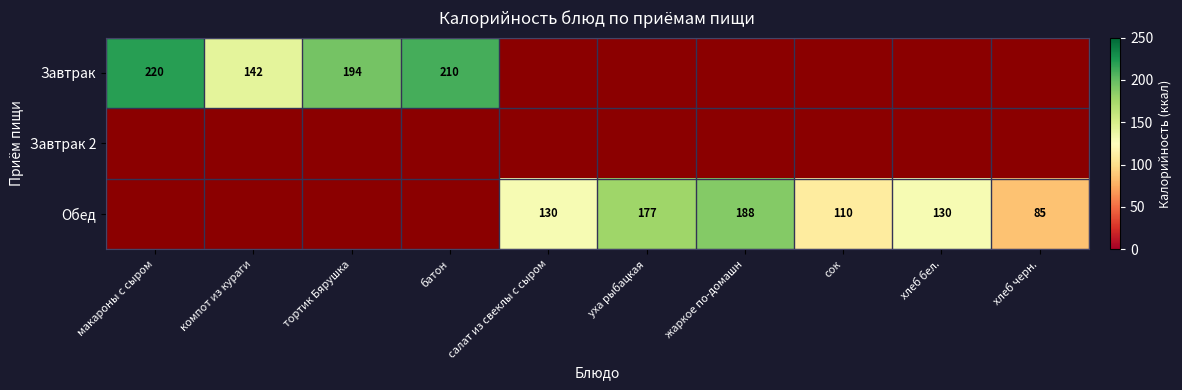

The Завтрак series shows 323.3 at тортик Бярушка. True or false?

False